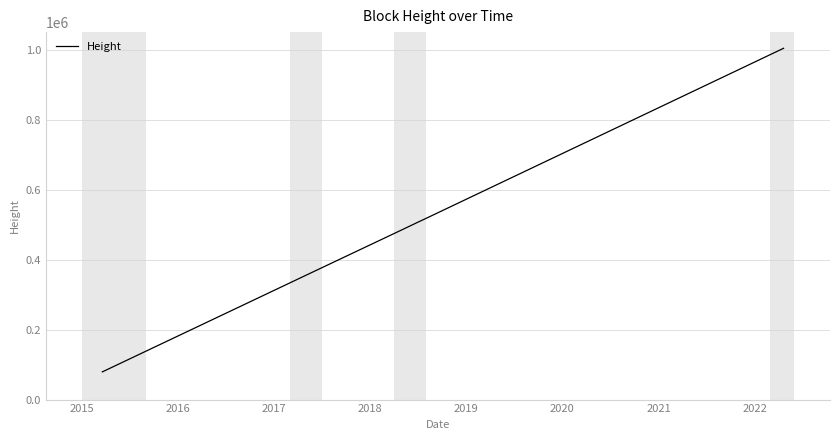

How many lines are shown in the chart?

1